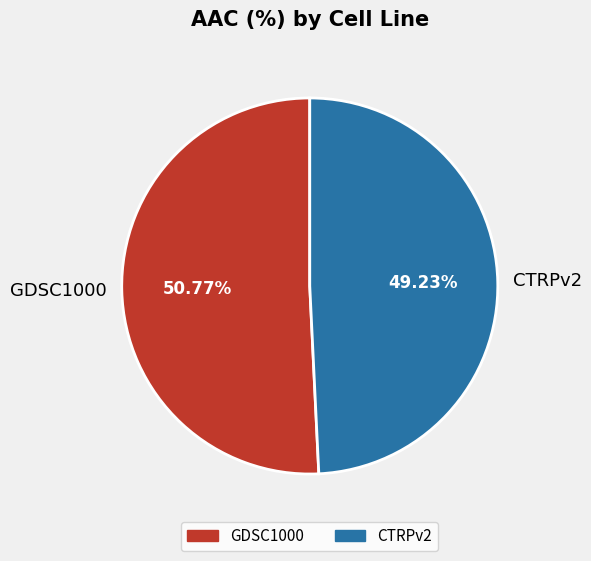

What percentage is the CTRPv2 slice, to the nearest percent?

49%